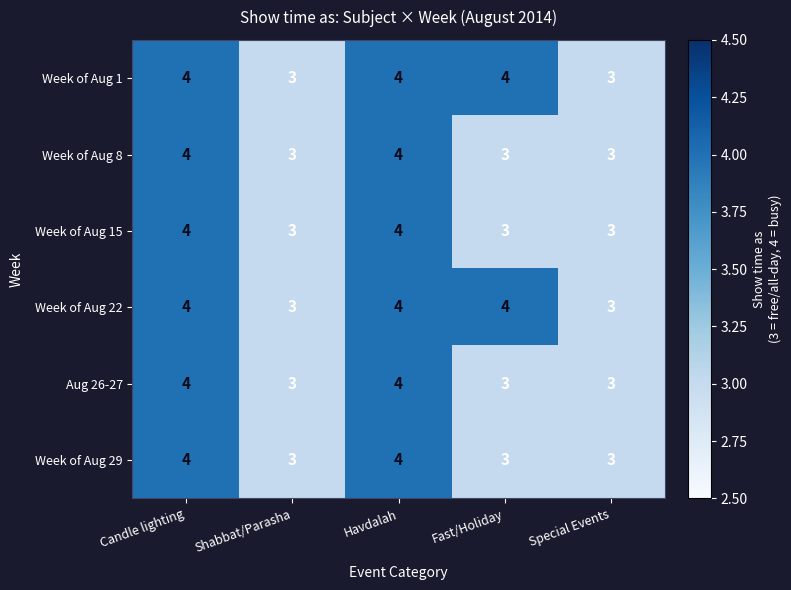

What is the lowest value of the Week of Aug 1 series?

3